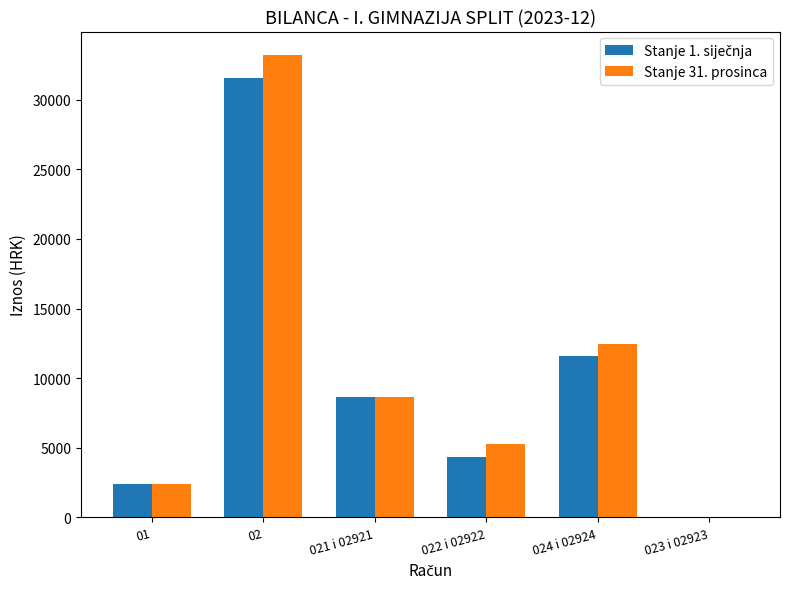

How many data points in Stanje 31. prosinca are above 8626?

3